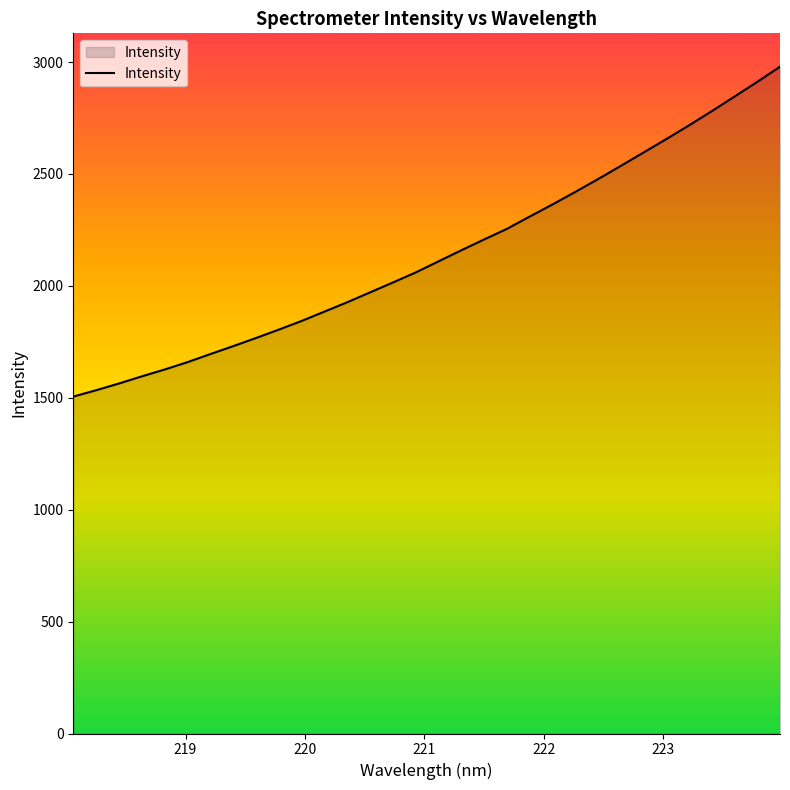

What is the greatest value displayed?

2979.5